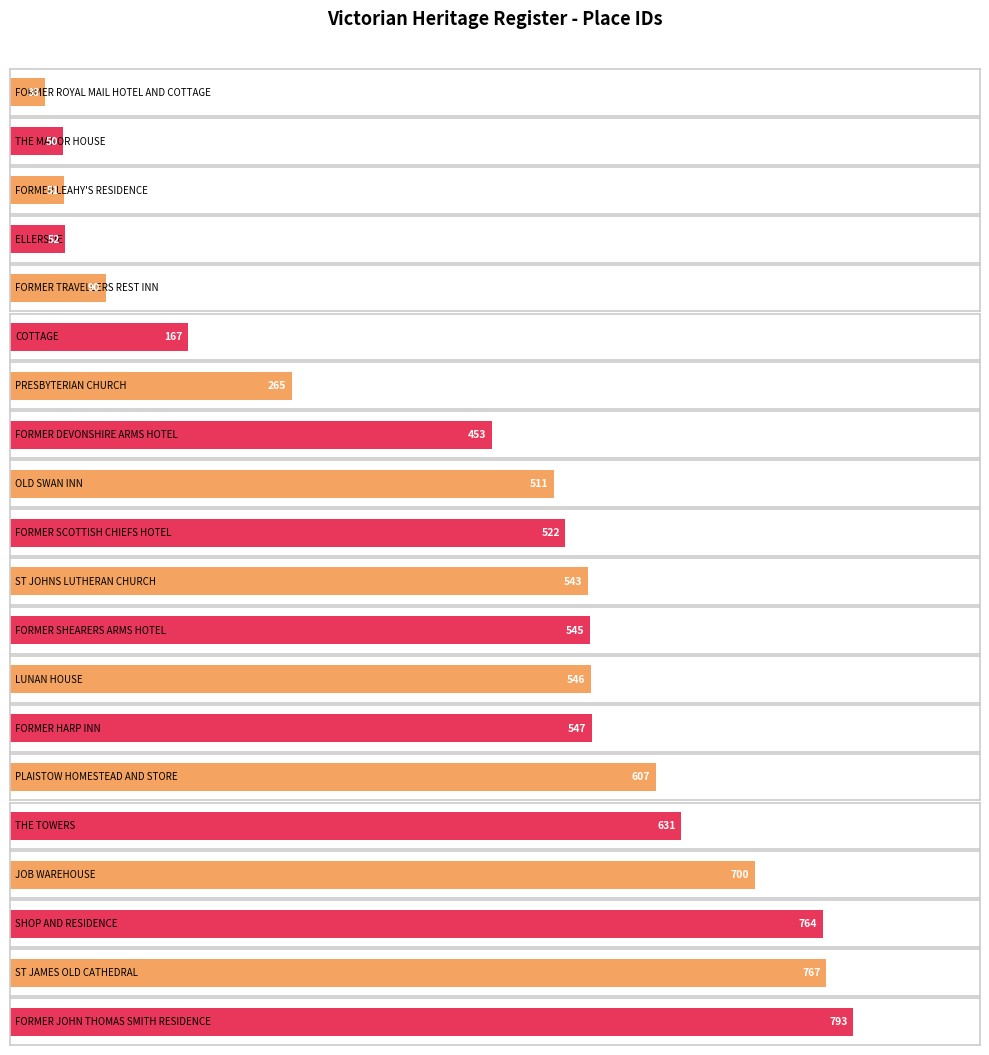

Reading left to right, list all the values displayed in this chart.

FORMER ROYAL MAIL HOTEL AND COTTAGE=33	THE MANOR HOUSE=50	FORMER LEAHY'S RESIDENCE=51	ELLERSLIE=52	FORMER TRAVELLERS REST INN=90	COTTAGE=167	PRESBYTERIAN CHURCH=265	FORMER DEVONSHIRE ARMS HOTEL=453	OLD SWAN INN=511	FORMER SCOTTISH CHIEFS HOTEL=522	ST JOHNS LUTHERAN CHURCH=543	FORMER SHEARERS ARMS HOTEL=545	LUNAN HOUSE=546	FORMER HARP INN=547	PLAISTOW HOMESTEAD AND STORE=607	THE TOWERS=631	JOB WAREHOUSE=700	SHOP AND RESIDENCE=764	ST JAMES OLD CATHEDRAL=767	FORMER JOHN THOMAS SMITH RESIDENCE=793